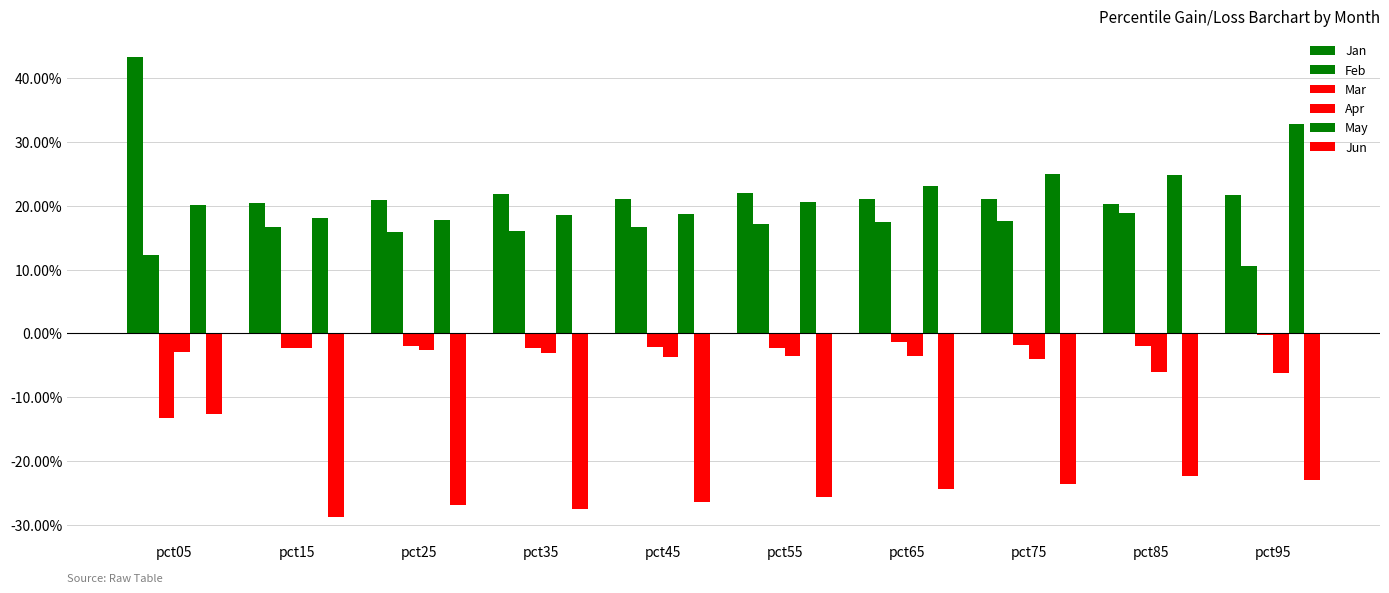

Does the chart contain stacked bars?

No